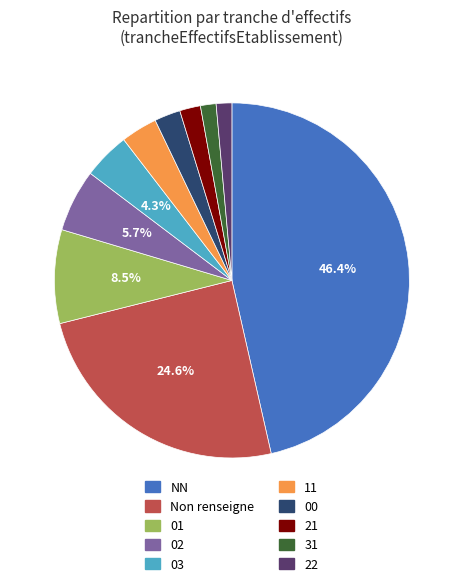

Is there any slice that represents more than half of the pie?

No